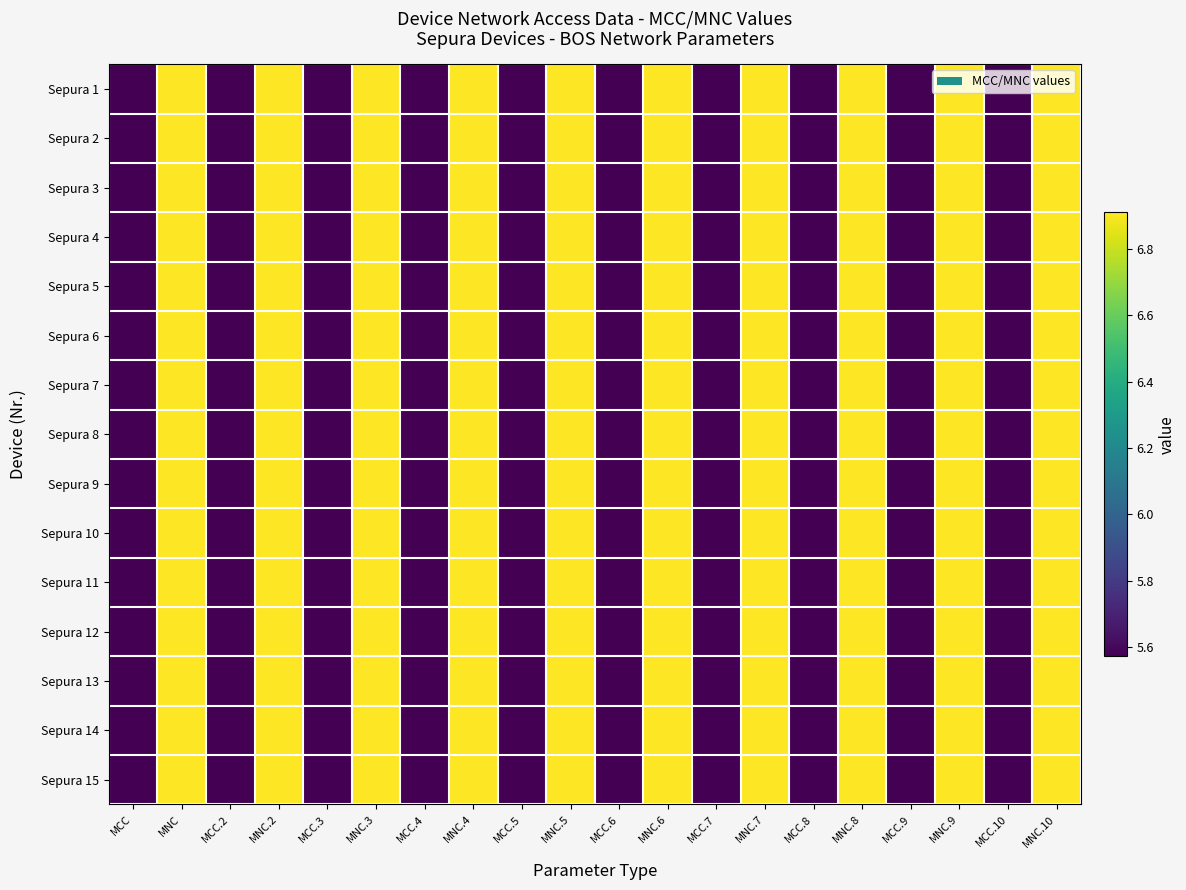

How many categories are shown in the chart?

20